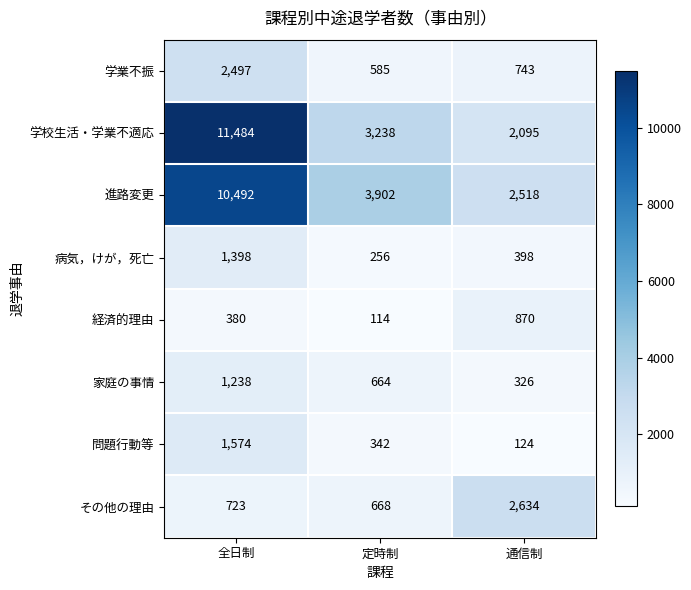

Which series has the widest spread of values?

学校生活・学業不適応